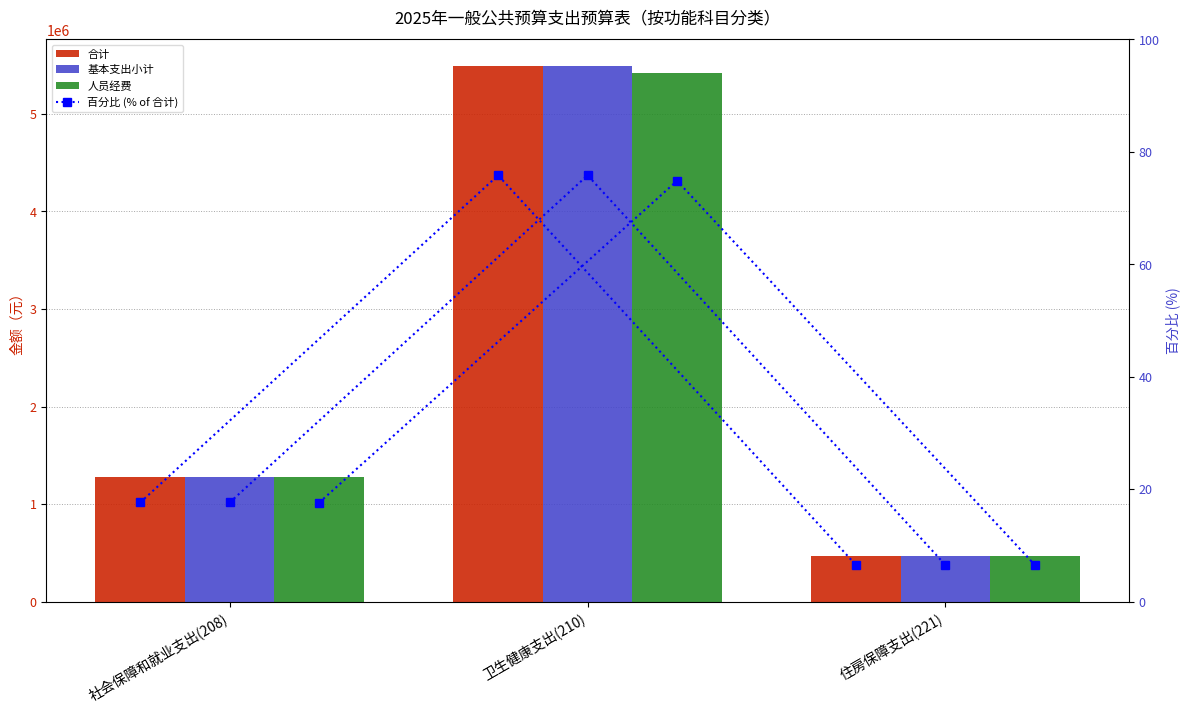

How many categories are shown in the chart?

3